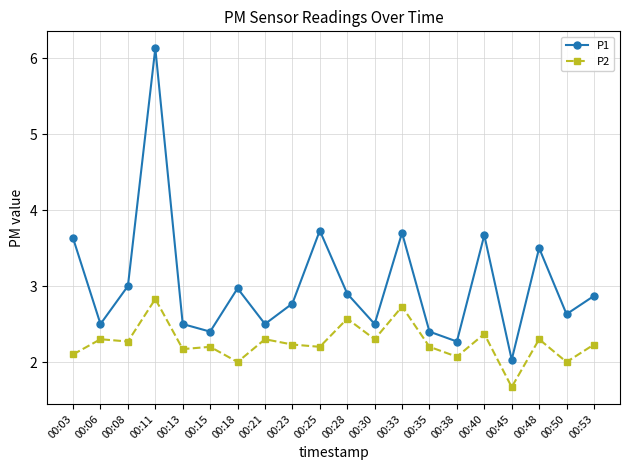

Which series has the largest total across all categories?

P1